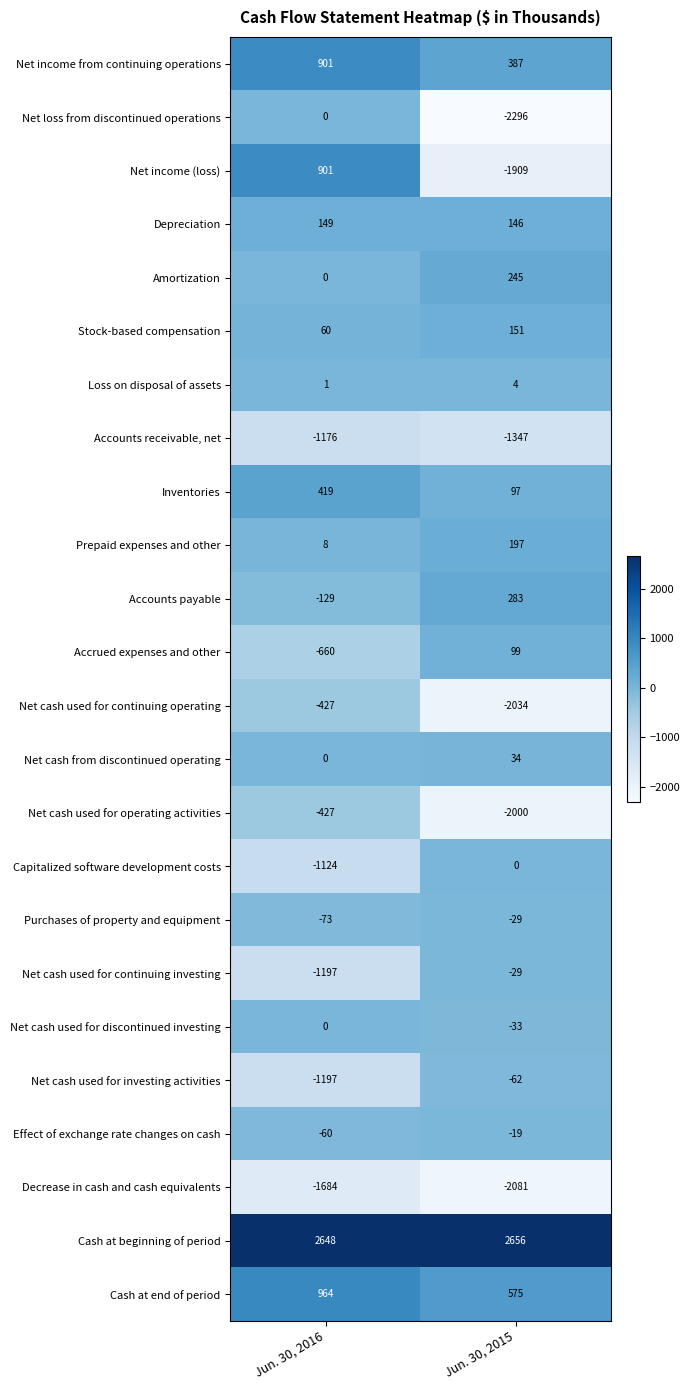

Rank the categories by Net cash used for continuing investing value from highest to lowest.

Jun. 30, 2015, Jun. 30, 2016